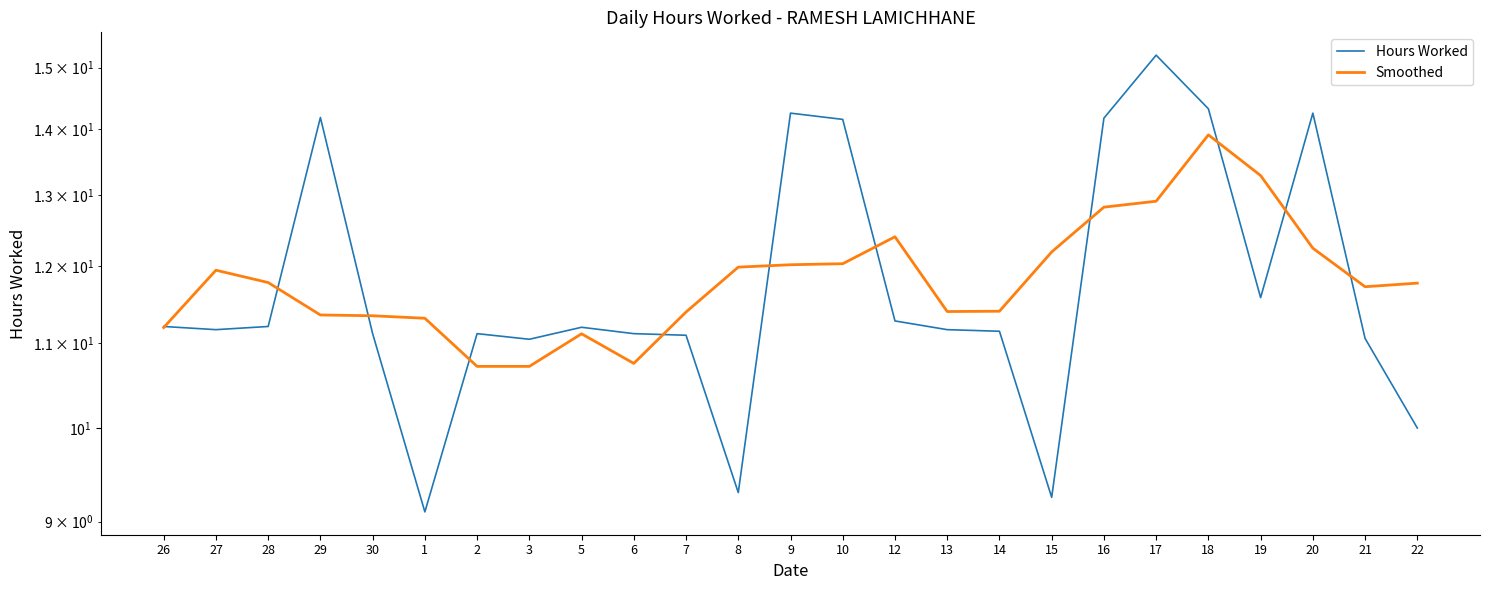

Rank the series at 21 from highest to lowest value.

Smoothed, Hours Worked